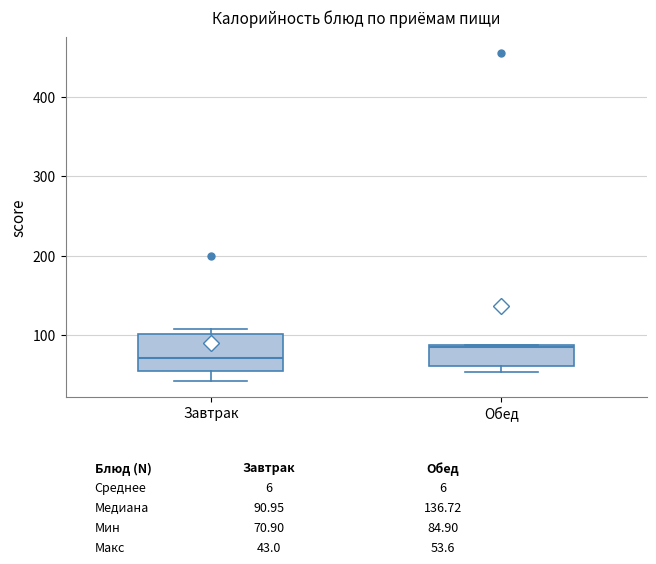

Which box has the highest median line?

Обед